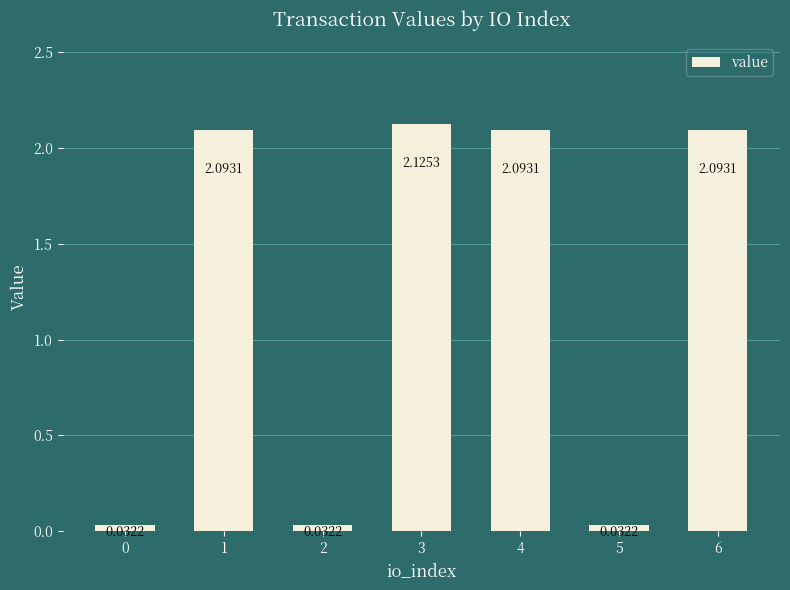

How many data points are above 2?

4